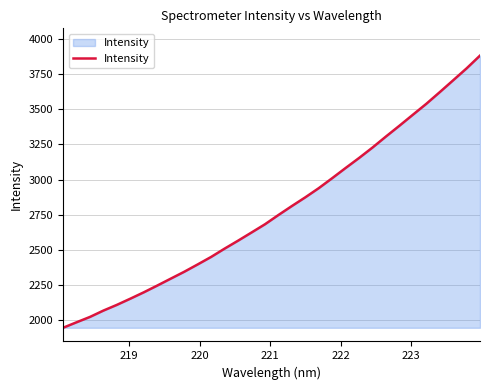

What is the maximum value shown in the chart?

3882.7